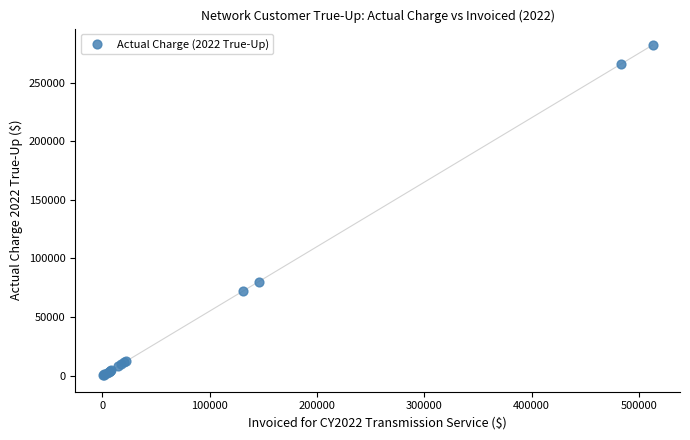

What Y value in the scatter plot is closest to 141112?

80225.9